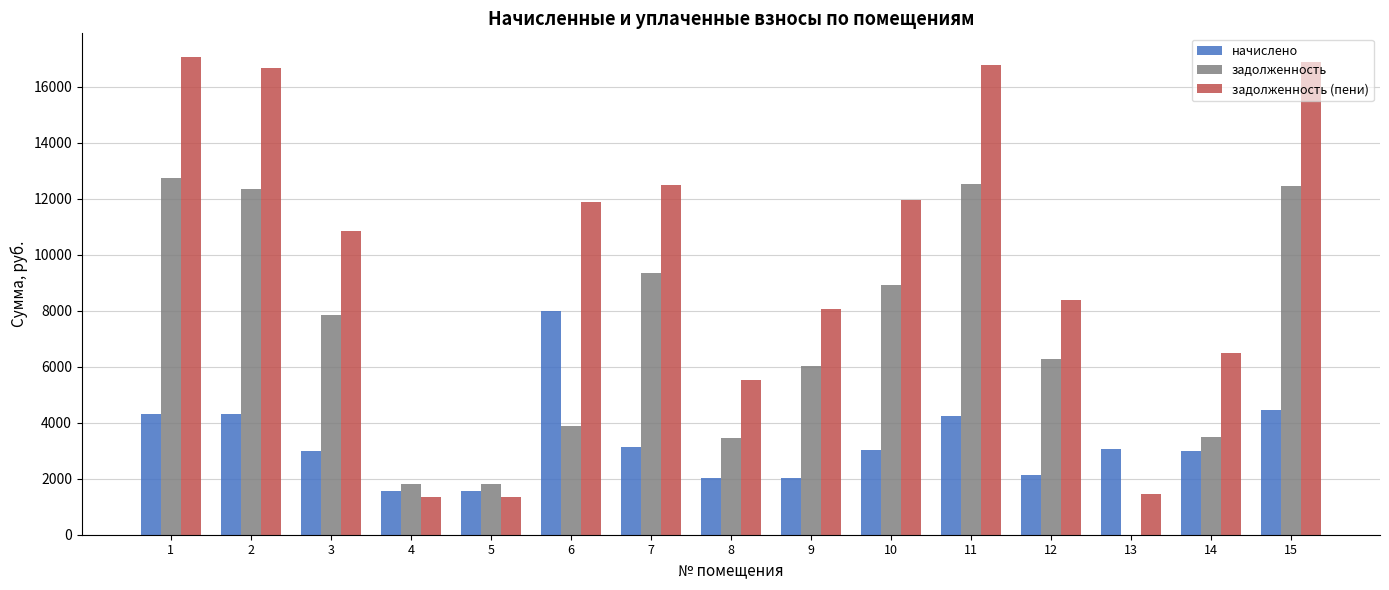

Which series changed the most between 7 and 15?

задолженность (пени)